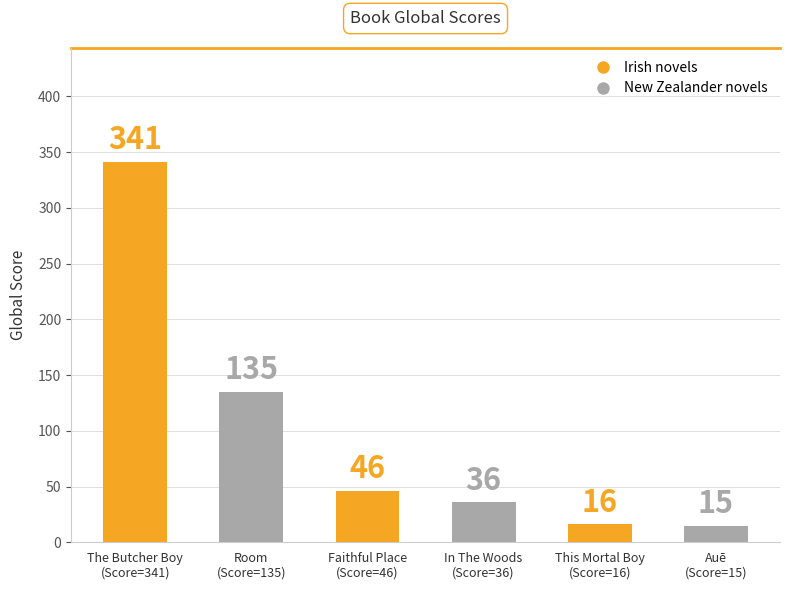

What is the label of the 4th bar from the right?

Faithful Place
(Score=46)